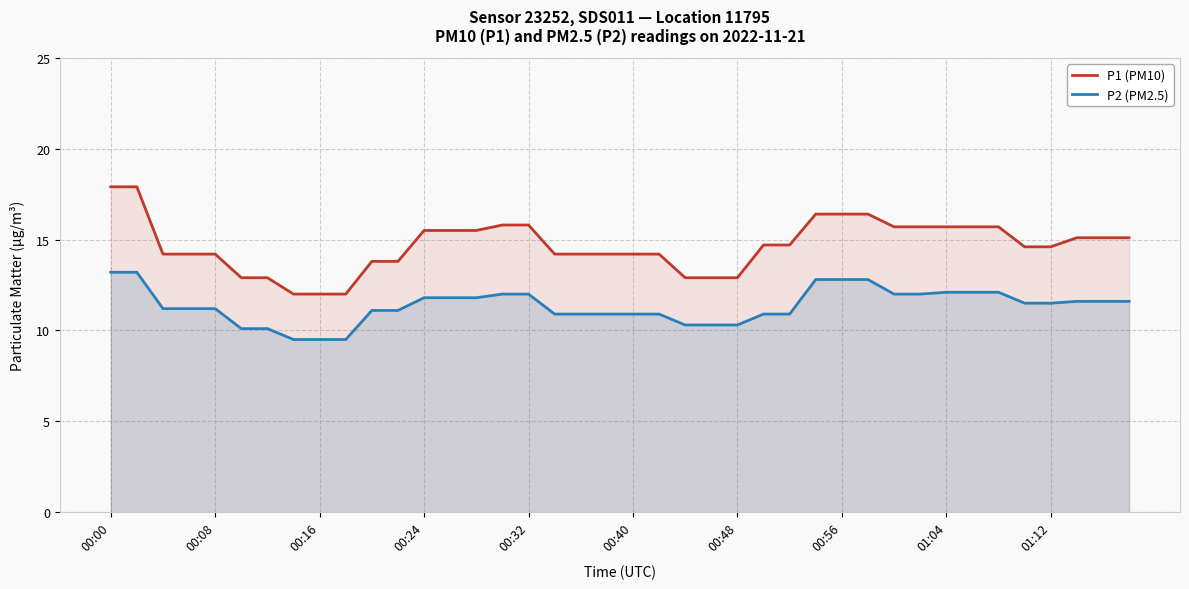

What is the total value across all series at 00:32?

27.8